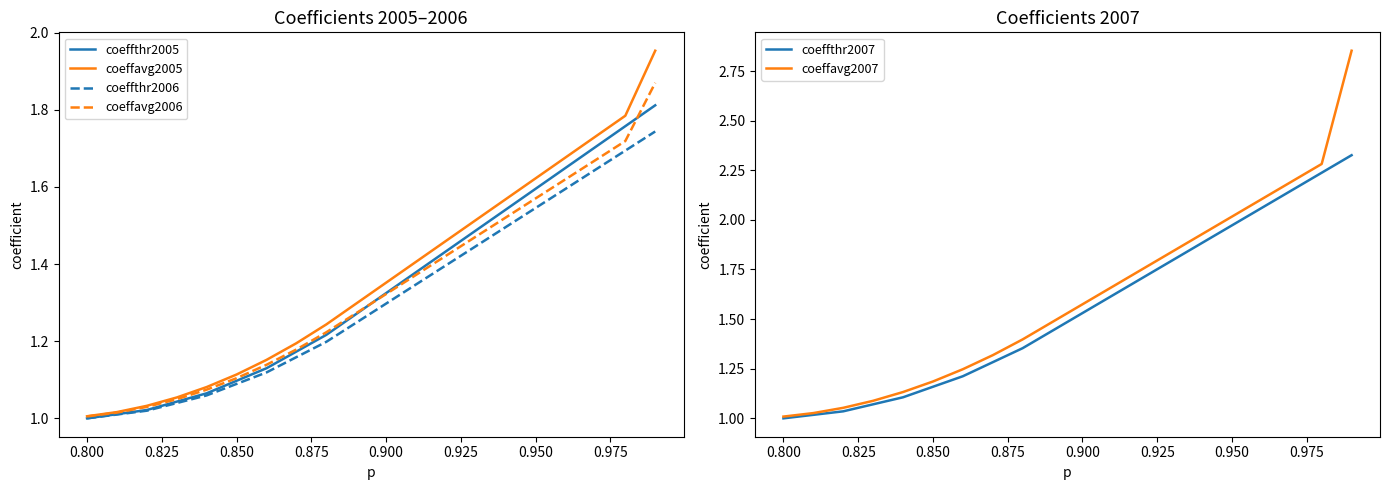

True or false: coeffavg2006 and coeffavg2005 intersect in this chart.

False